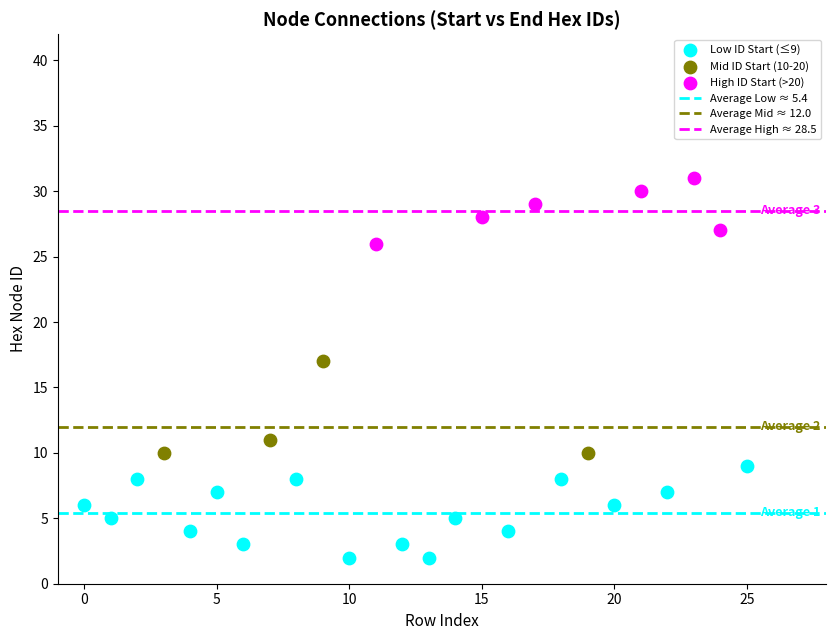

Which series reaches the minimum Y coordinate?

Low ID Start (≤9)